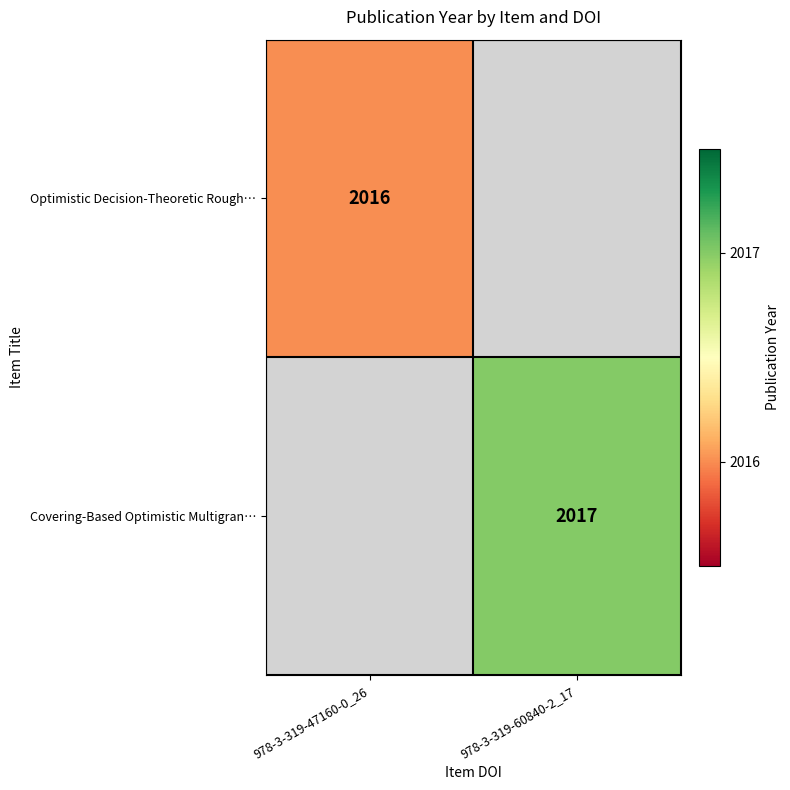

The value of Optimistic Decision-Theoretic Rough… at 978-3-319-47160-0_26 is 525. True or false?

False